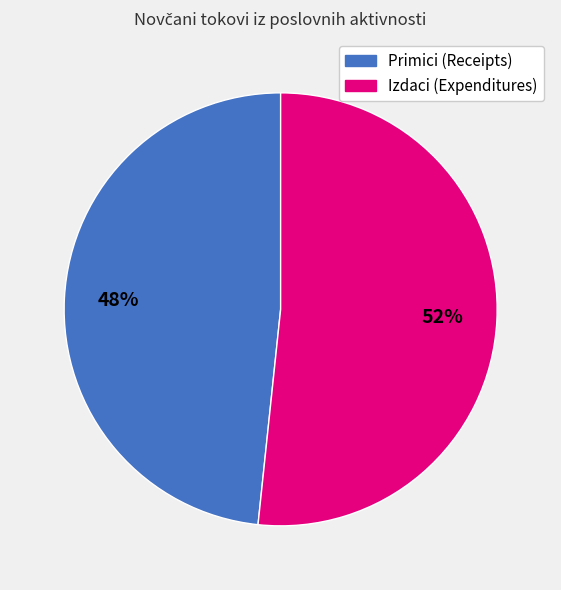

Is there a majority slice in this chart?

Yes